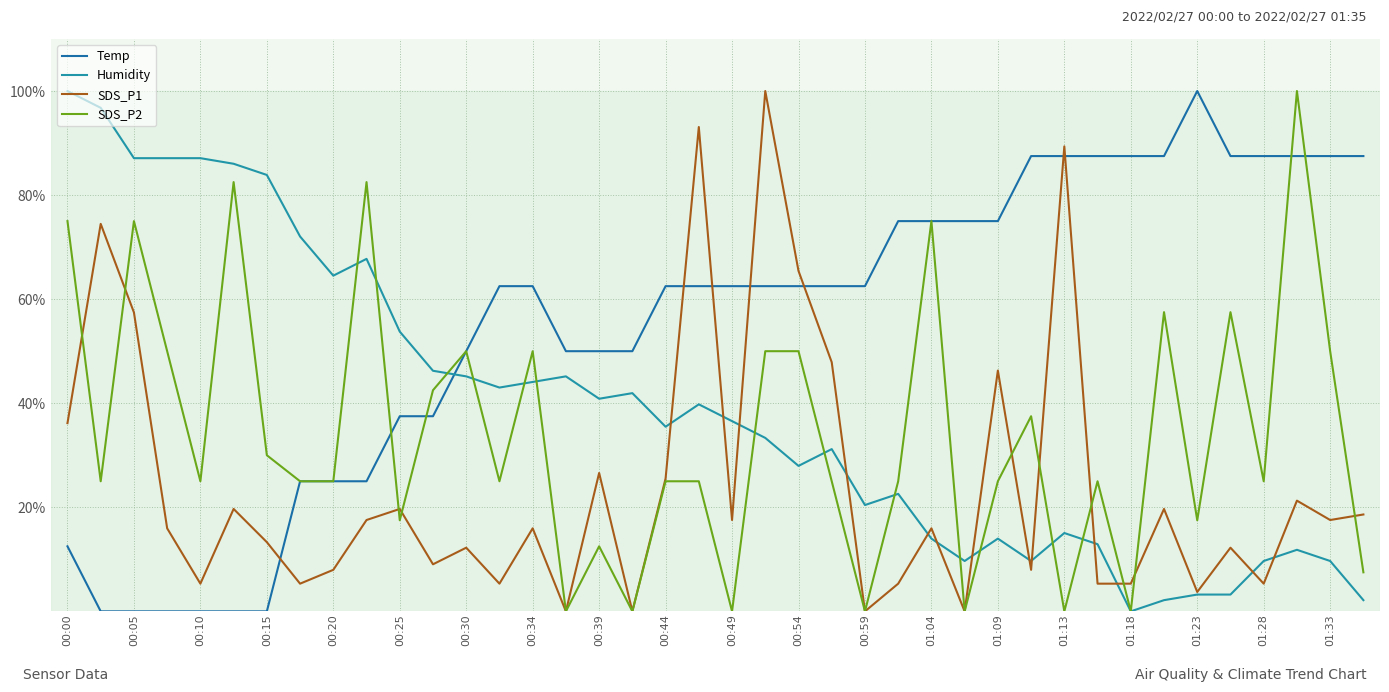

Does the chart have visible grid lines?

Yes